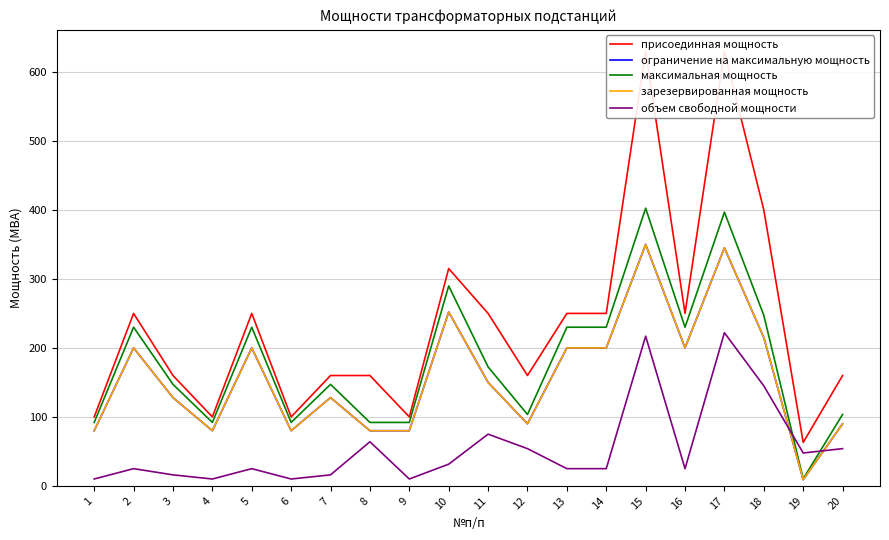

Which series has the widest spread of values?

присоединная мощность